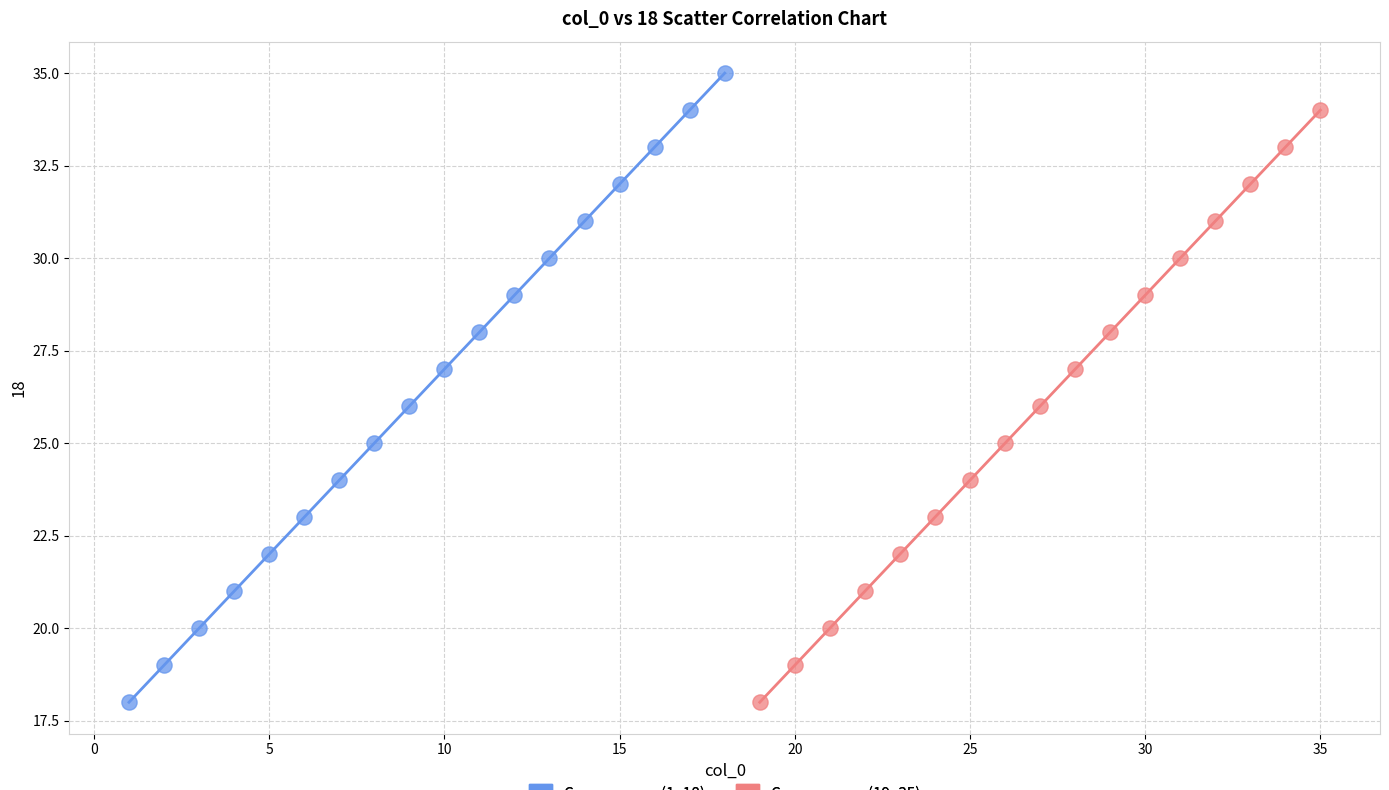

Which series has the largest Y range (max minus min)?

Содержание (1–18)